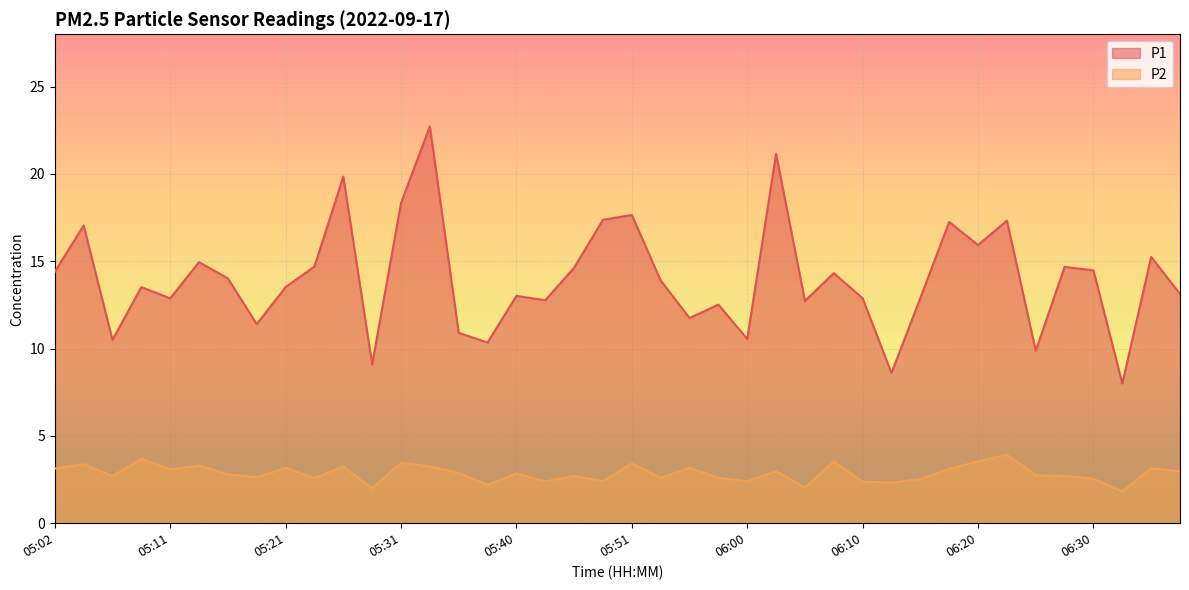

What is the spread (max minus min) of values at 05:40?

10.2